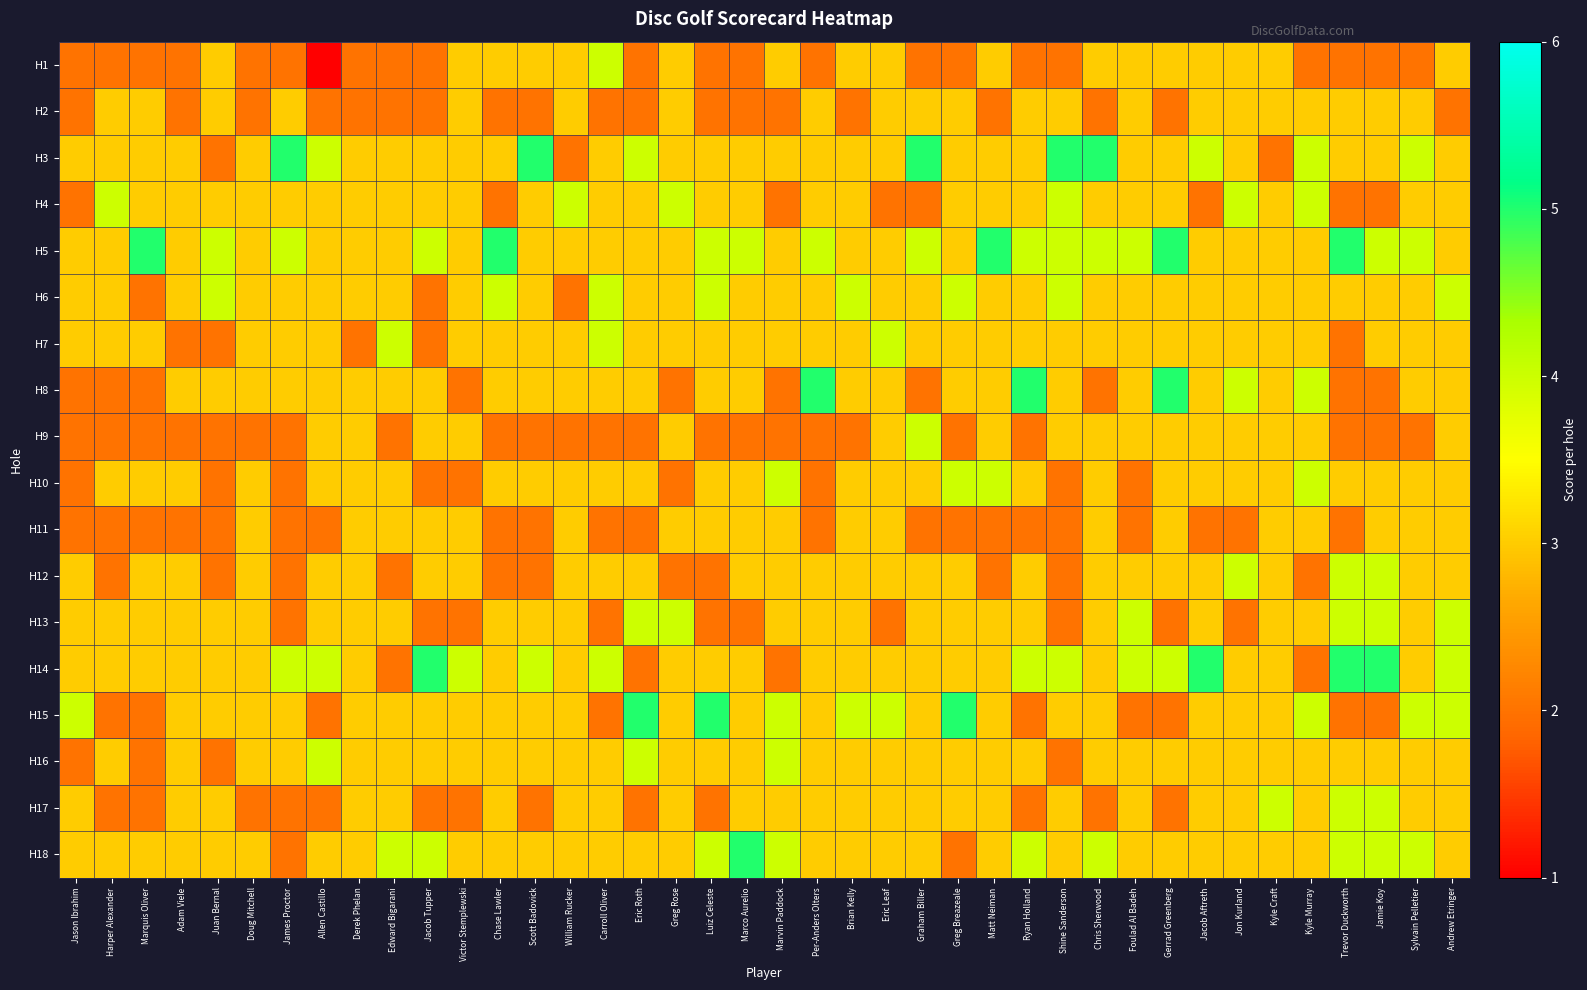

Which has a higher value, Doug Mitchell or Edward Bigarani?

Doug Mitchell